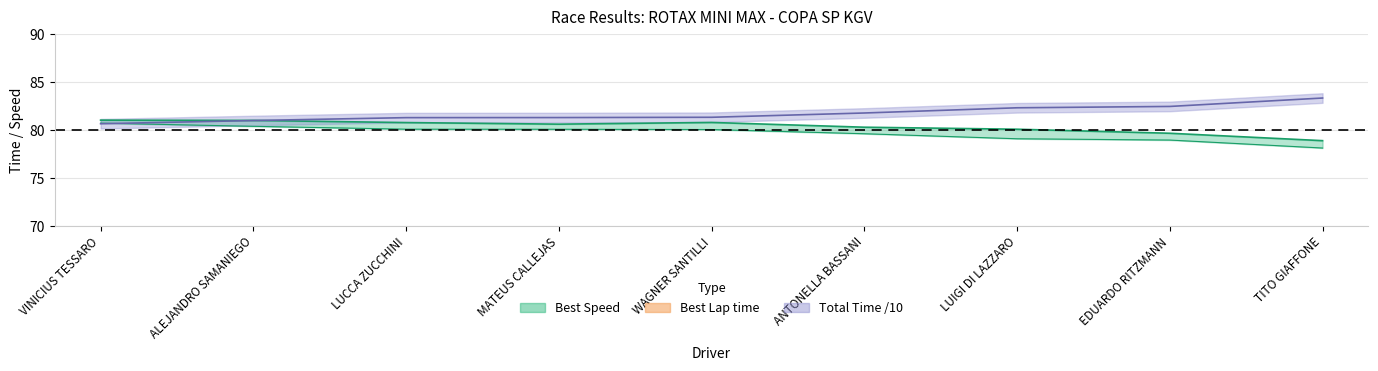

What is the difference between the Total Time (s) values at ALEJANDRO SAMANIEGO and LUCCA ZUCCHINI?

0.3